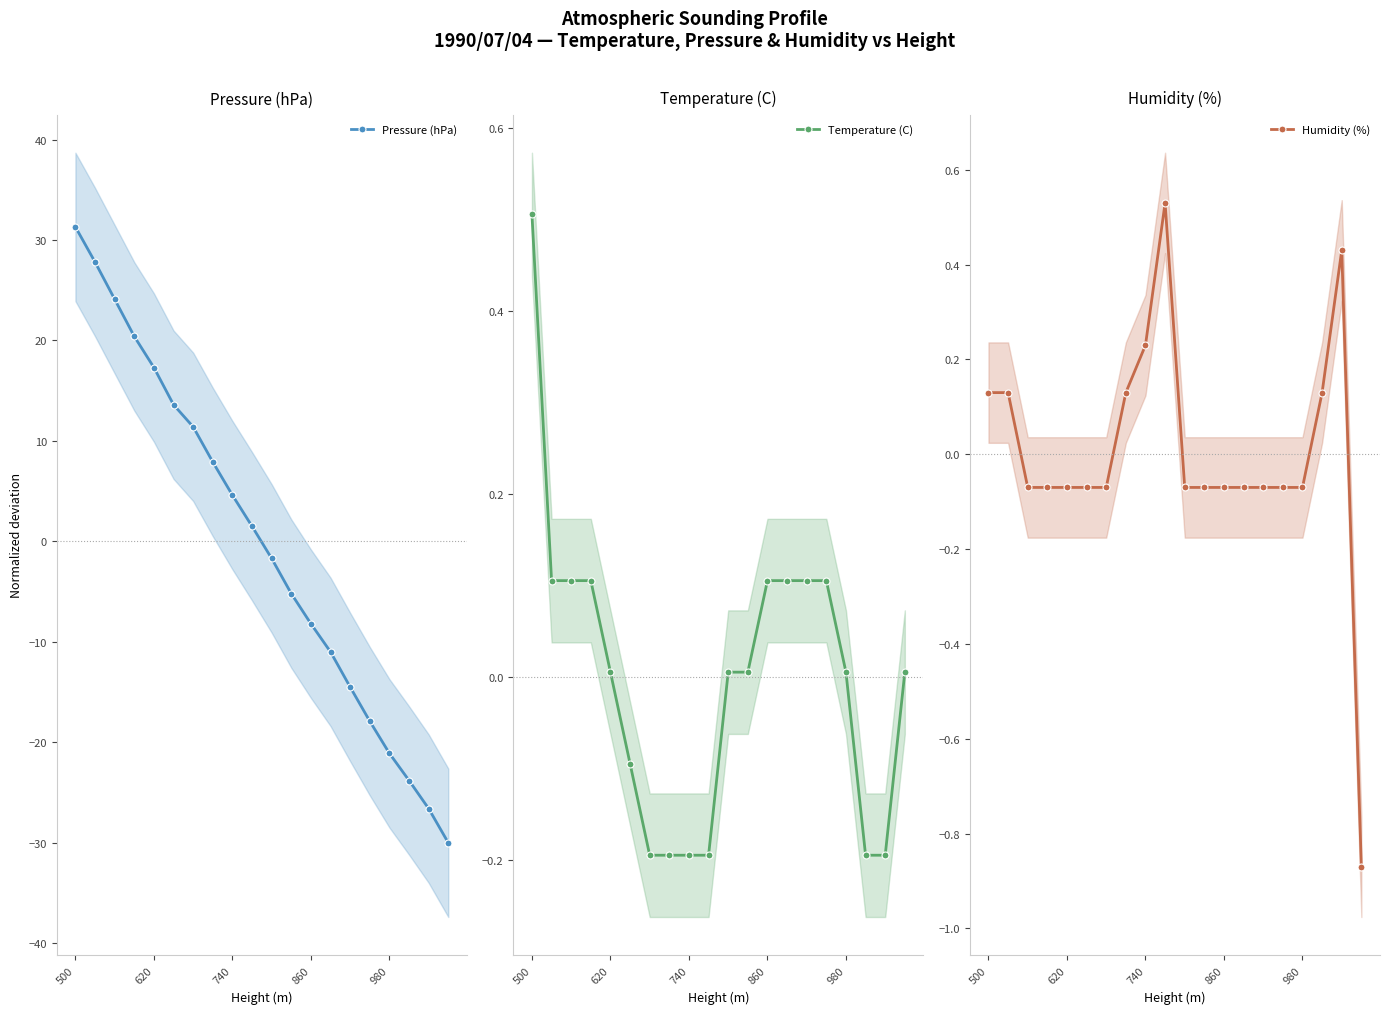

How many distinct data groups are displayed?

3